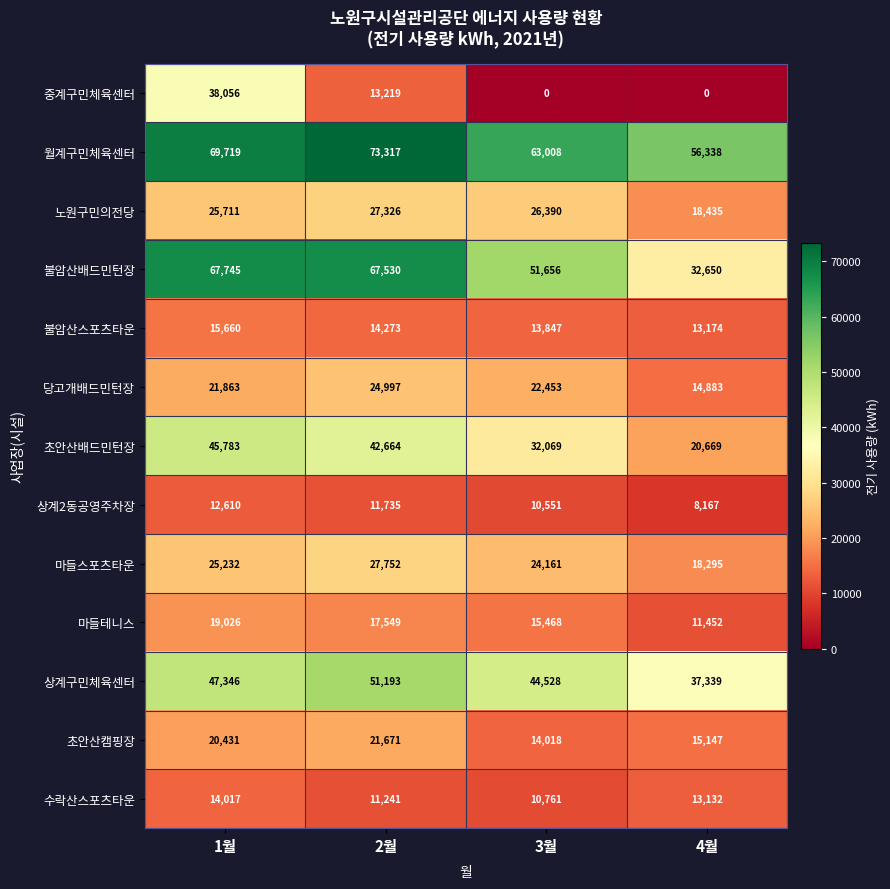

What is the difference between the maximum and minimum values in the 노원구민의전당 series?

8891